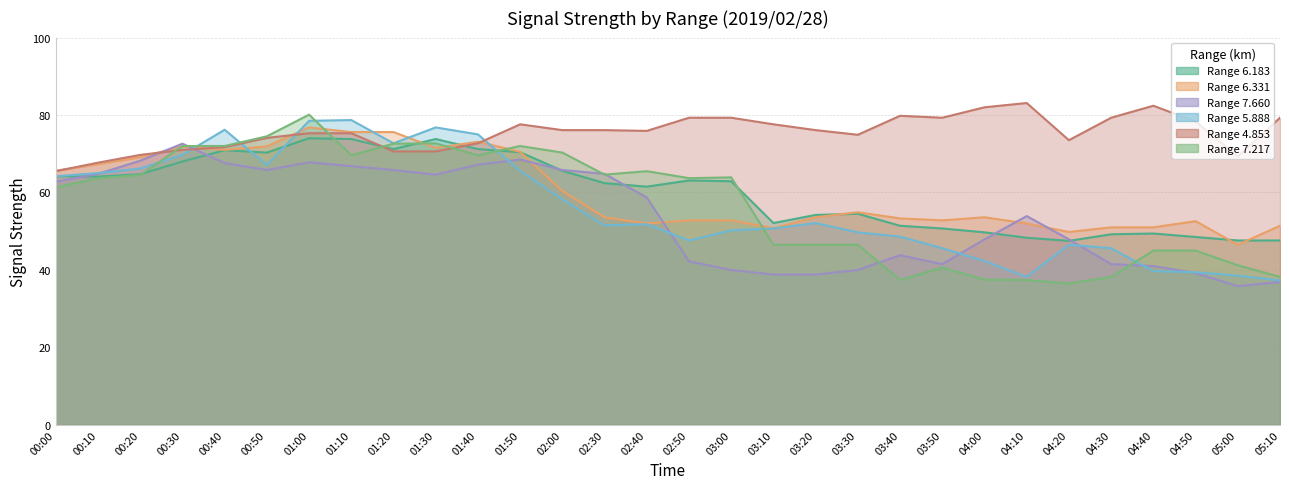

After their last crossing, which series has the higher values: 7.217 or 5.888?

7.217